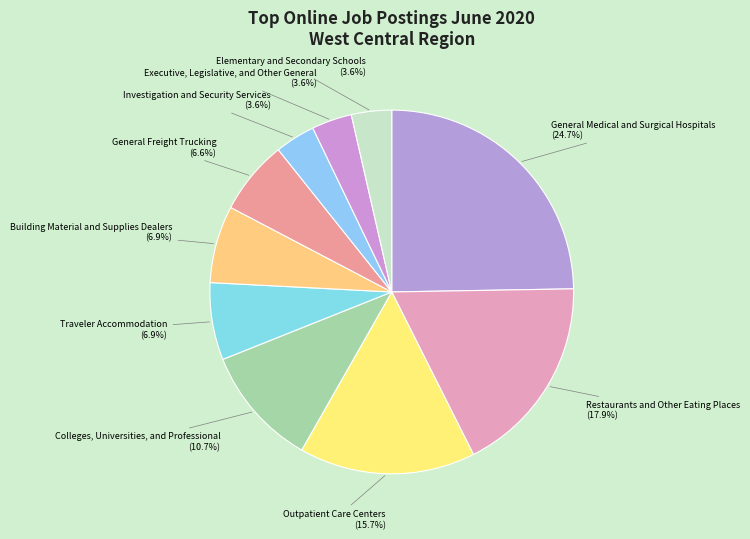

The Colleges, Universities, and Professional slice represents 11% of the pie. True or false?

True